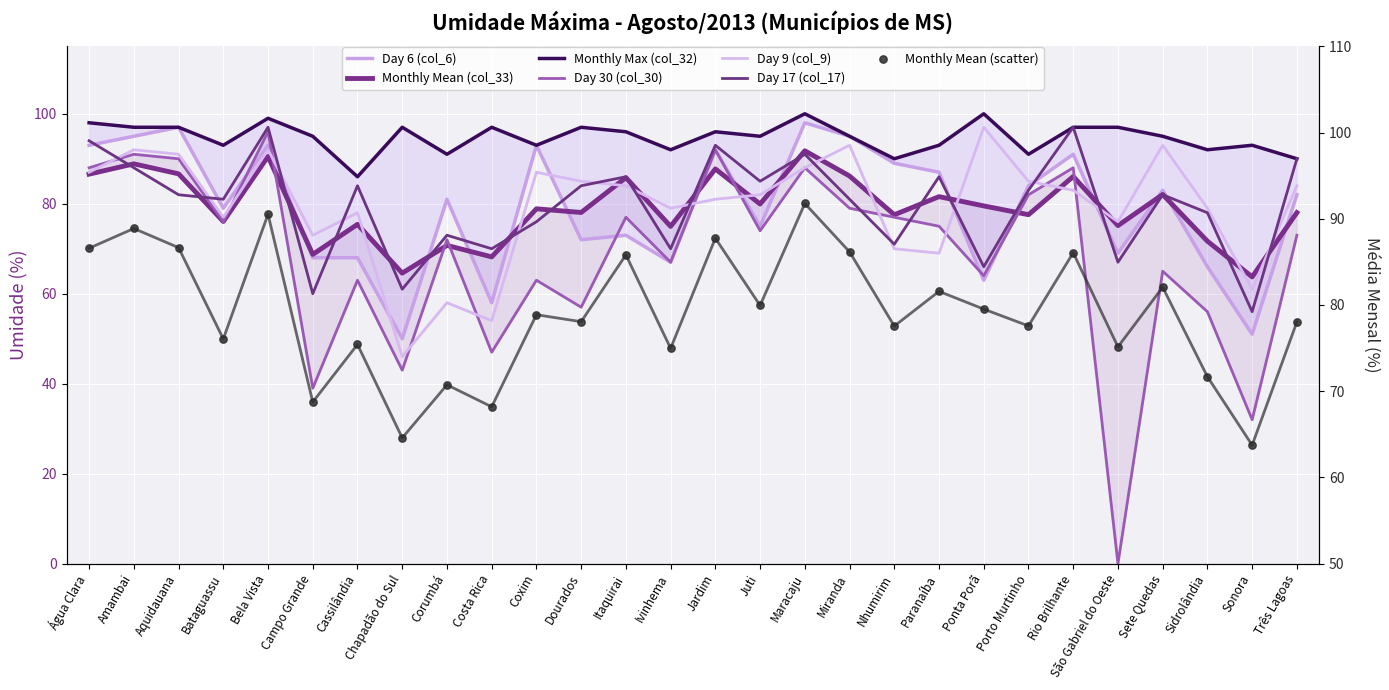

Which series contains the lowest Y value?

Day 30 (col_30)